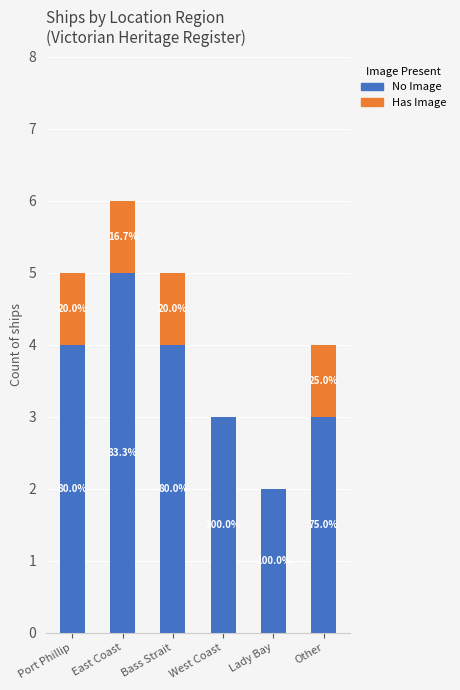

Which series changed the most between West Coast and Lady Bay?

No Image